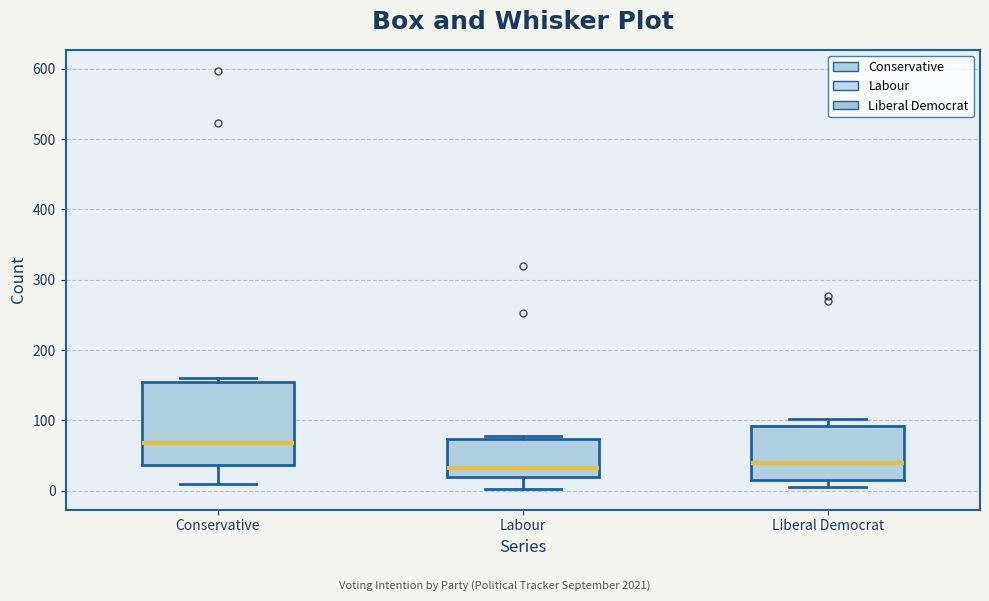

Which box's median line is the highest?

Conservative